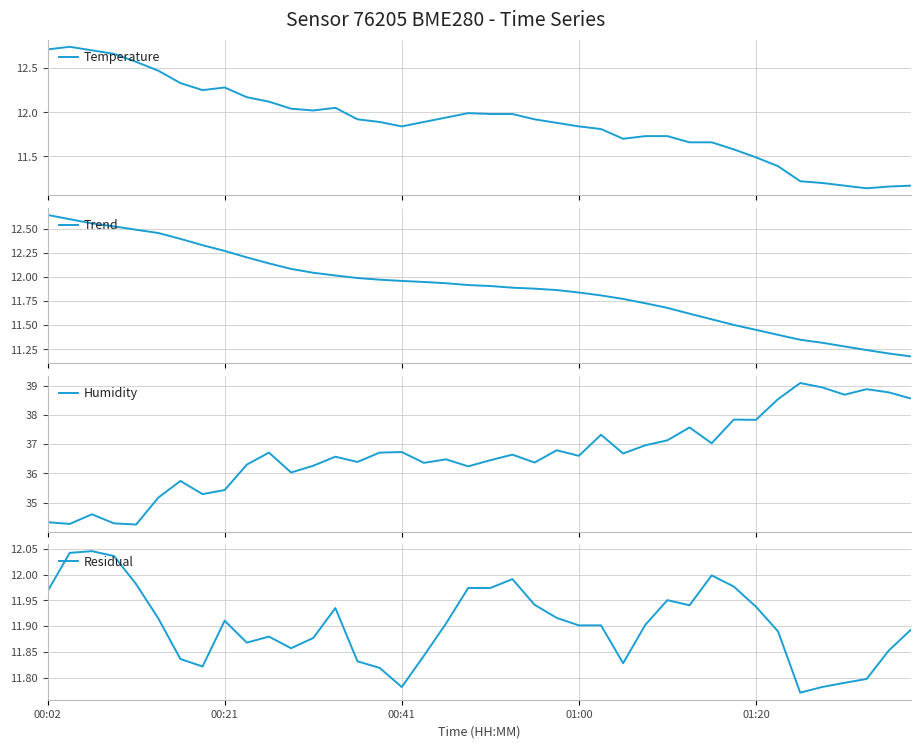

What are all the series names shown in the legend?

Temperature, Trend, Humidity, Residual